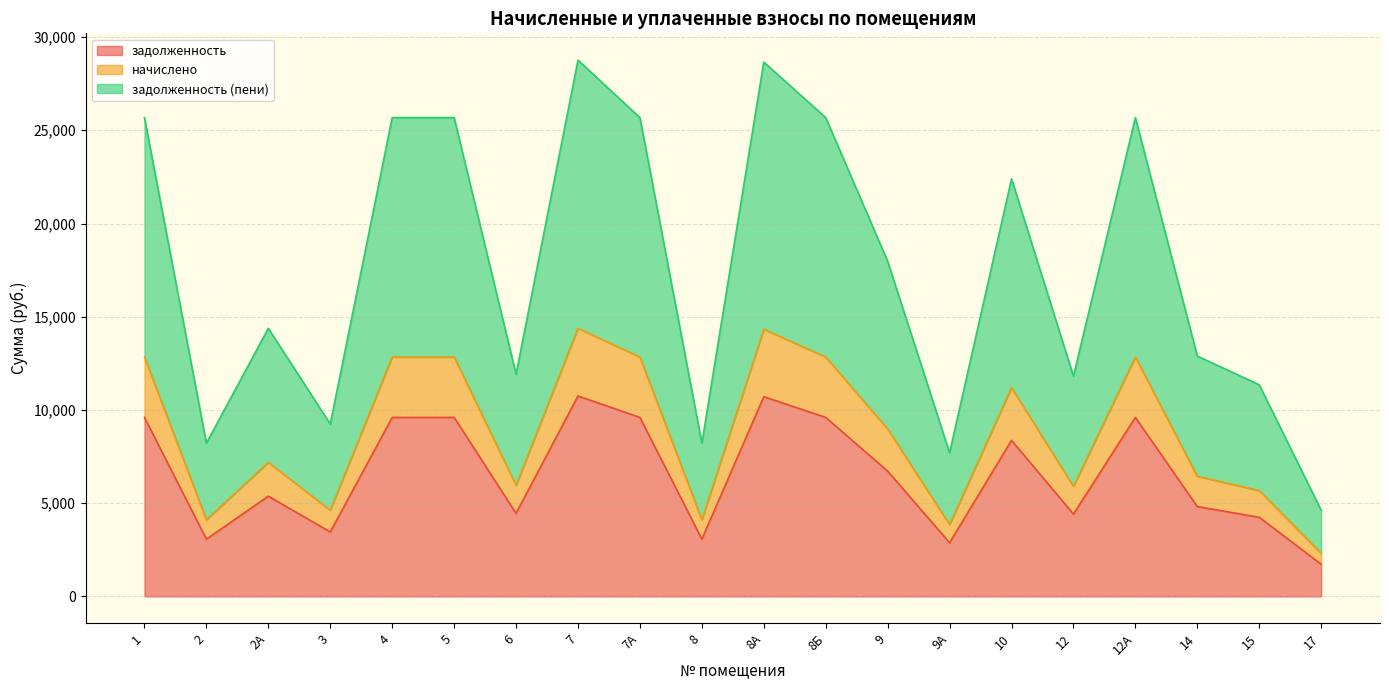

List the labels in order of задолженность (пени) value, smallest first.

17, 9А, 2, 8, 3, 15, 12, 6, 14, 2А, 9, 10, 1, 4, 5, 7А, 8Б, 12А, 8А, 7